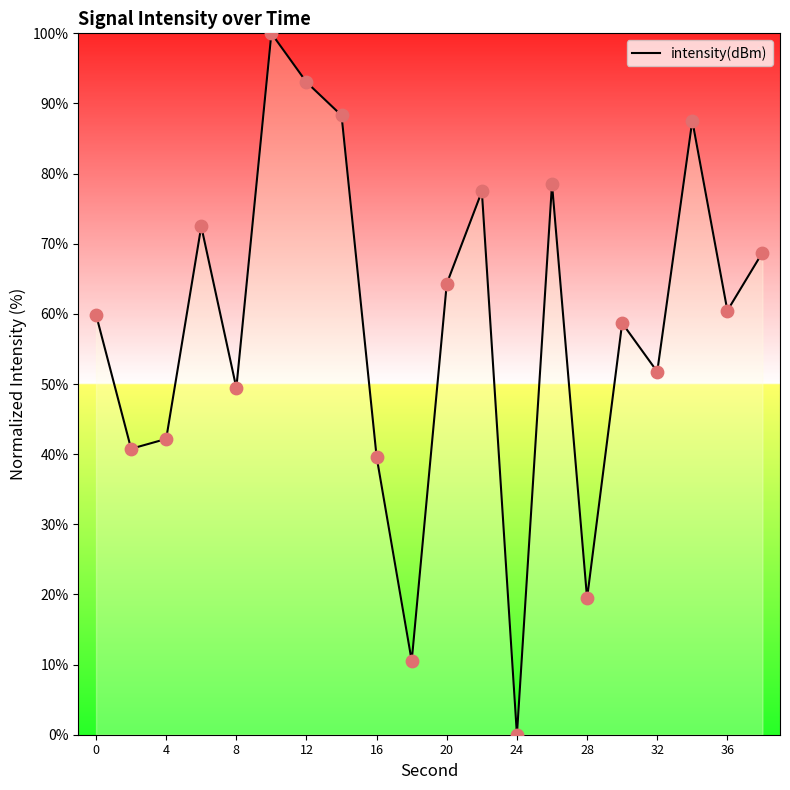

What is the greatest value displayed?

100.0